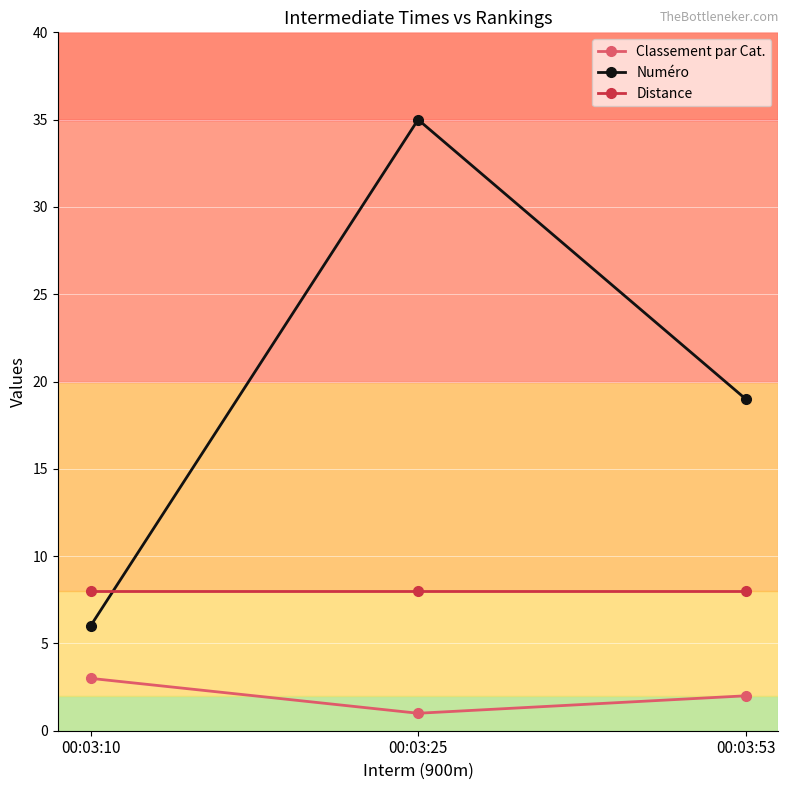

What is the smallest value displayed?

1